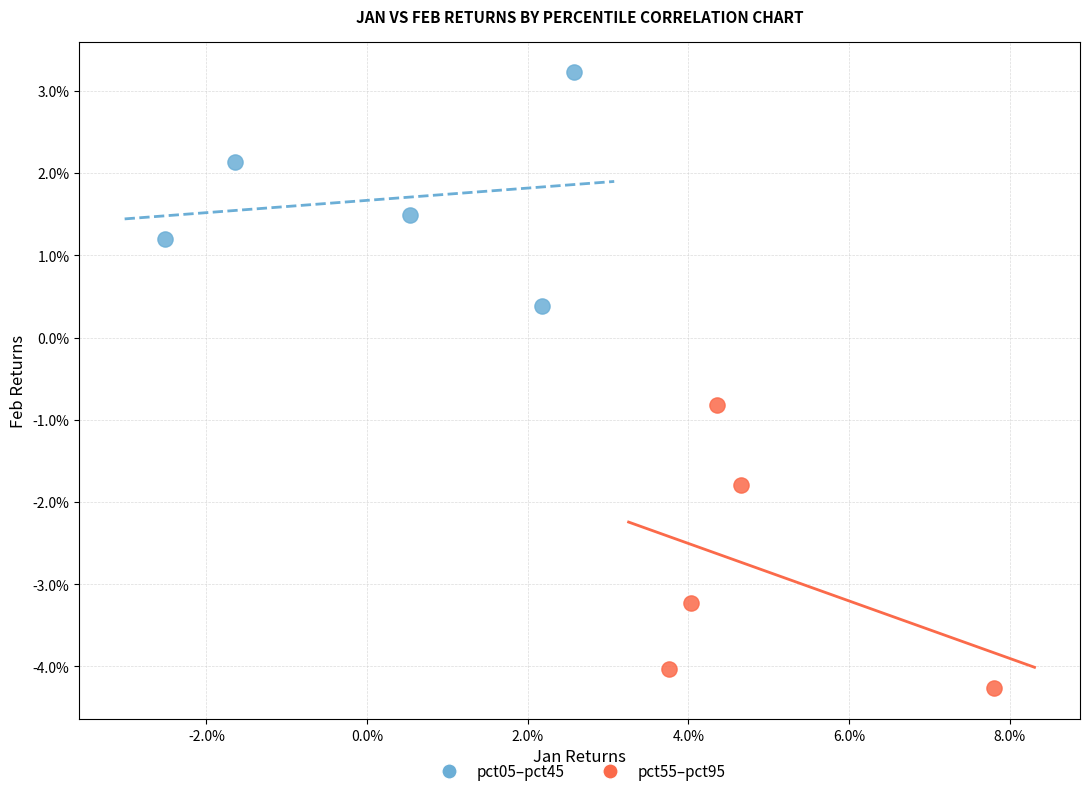

Which series has the largest Y range (max minus min)?

pct55–pct95